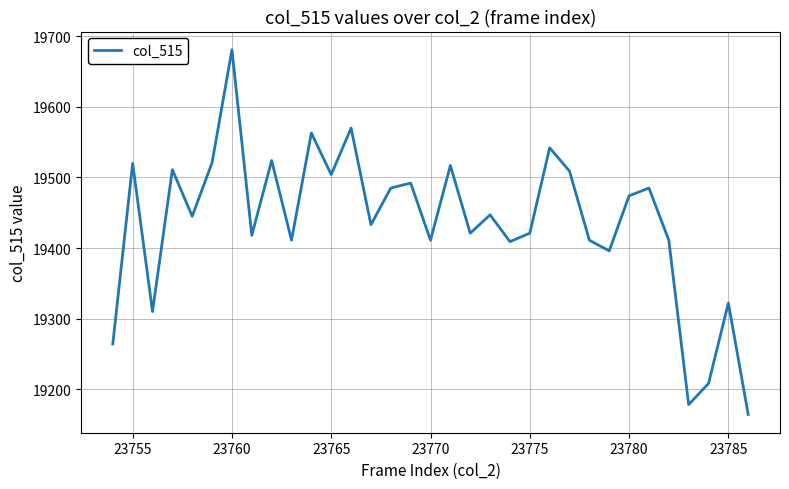

What is the difference between the maximum and minimum values?

517